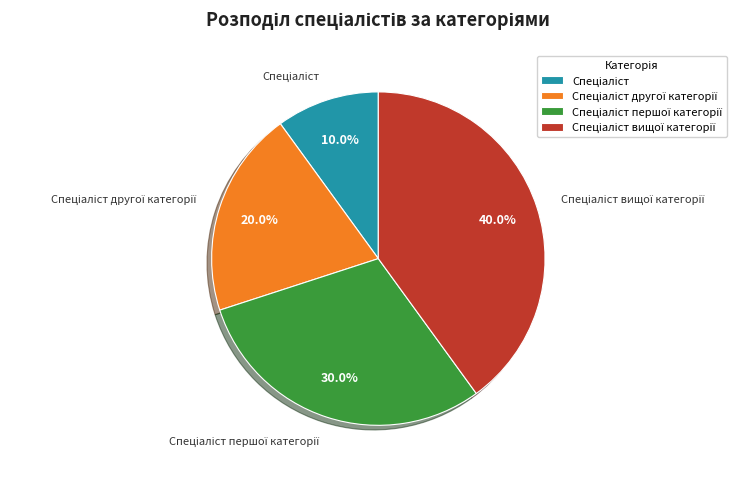

Does any single category account for the majority?

No